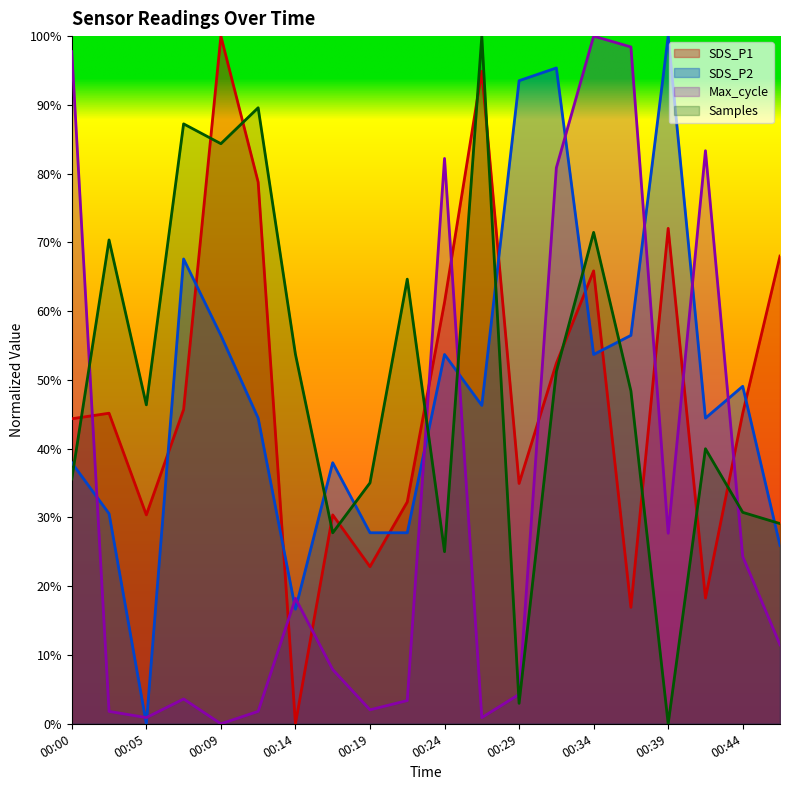

What is the sum of the SDS_P1 values at 00:07 and 00:14?

45.7